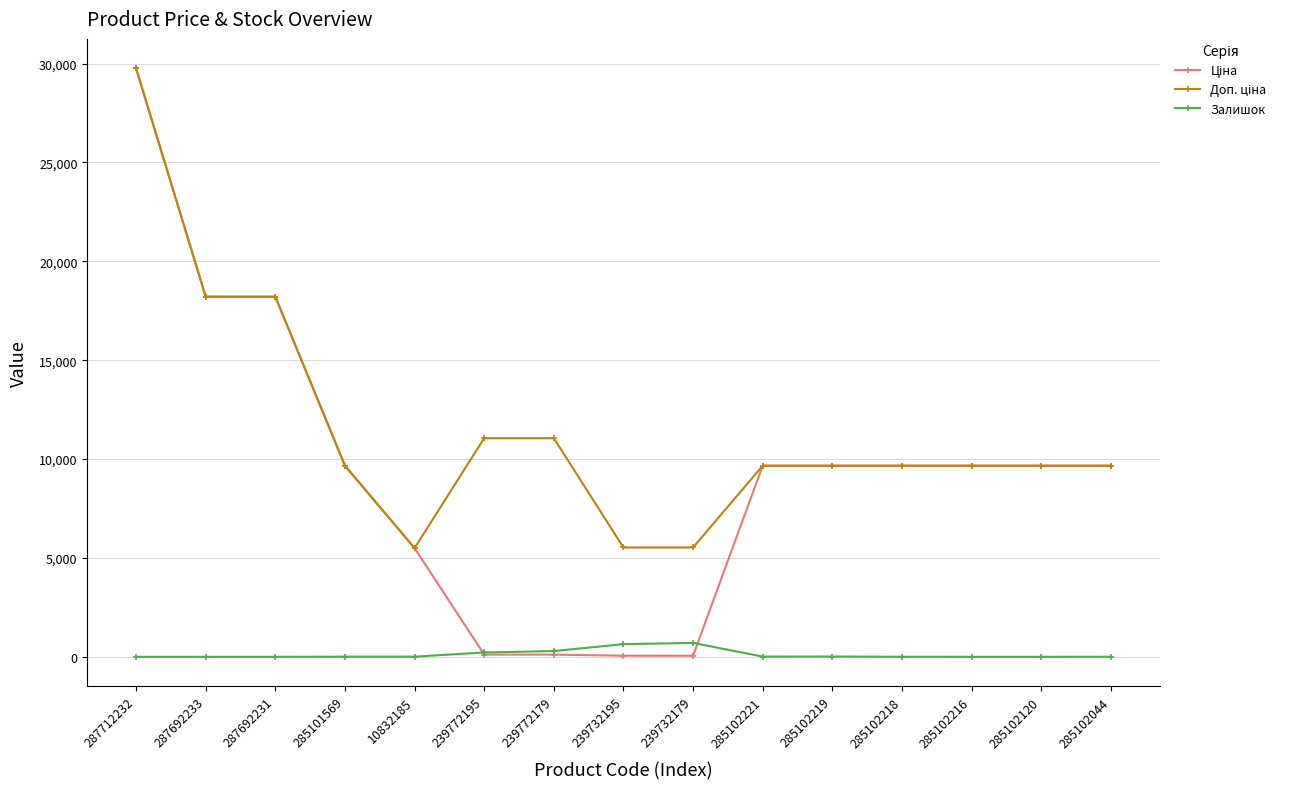

What is the sum of all Залишок values?

1895.0